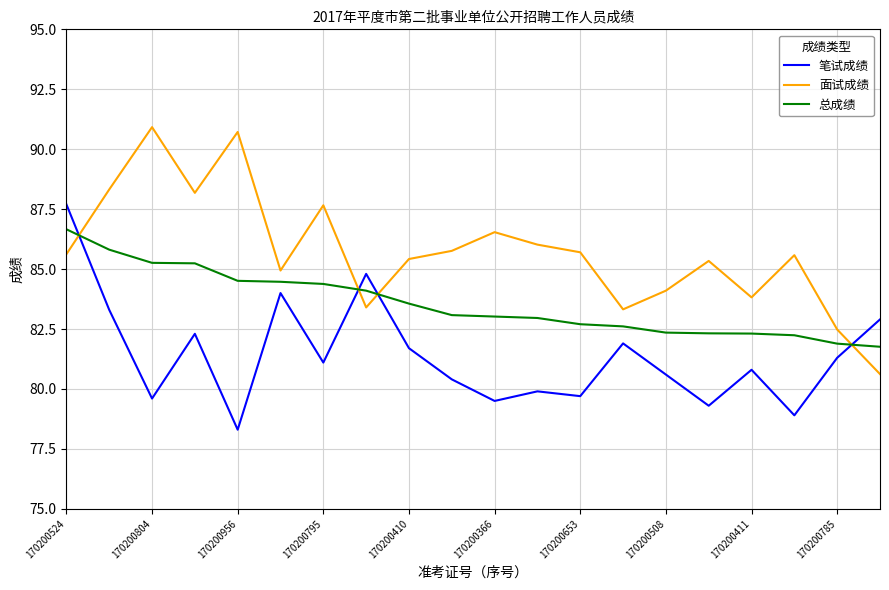

How many lines are shown in the chart?

3